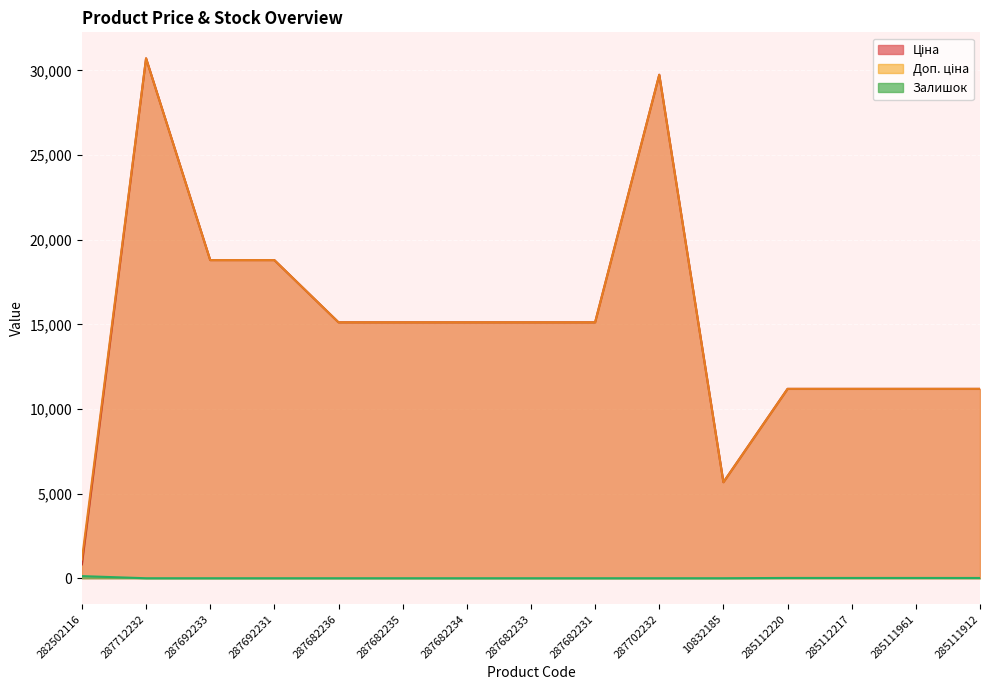

Where is Залишок nearest to the value 62?

285112220